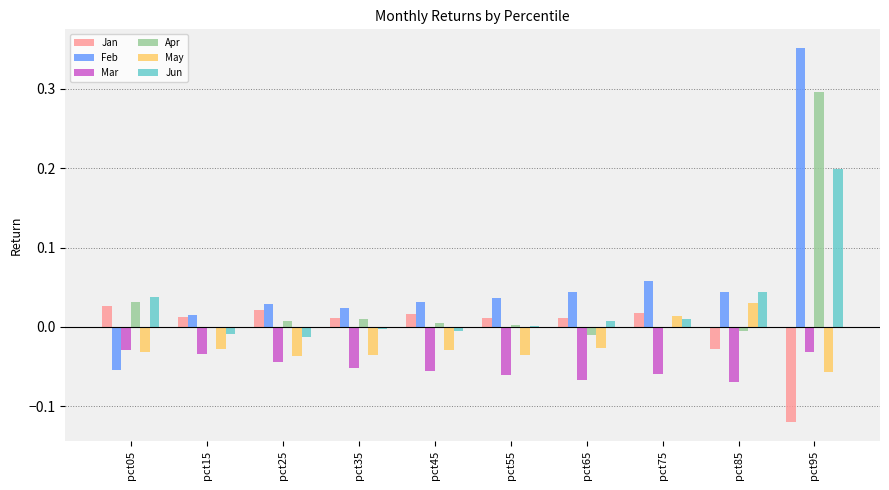

How many data points in Jan are above 0?

8